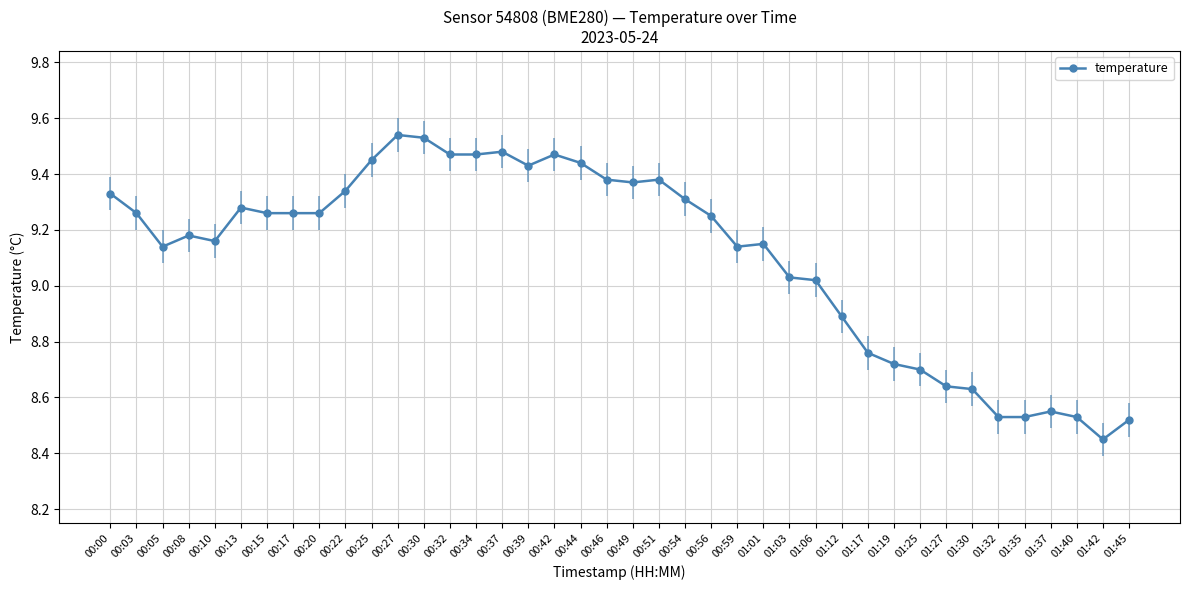

How many values are below 9?

12